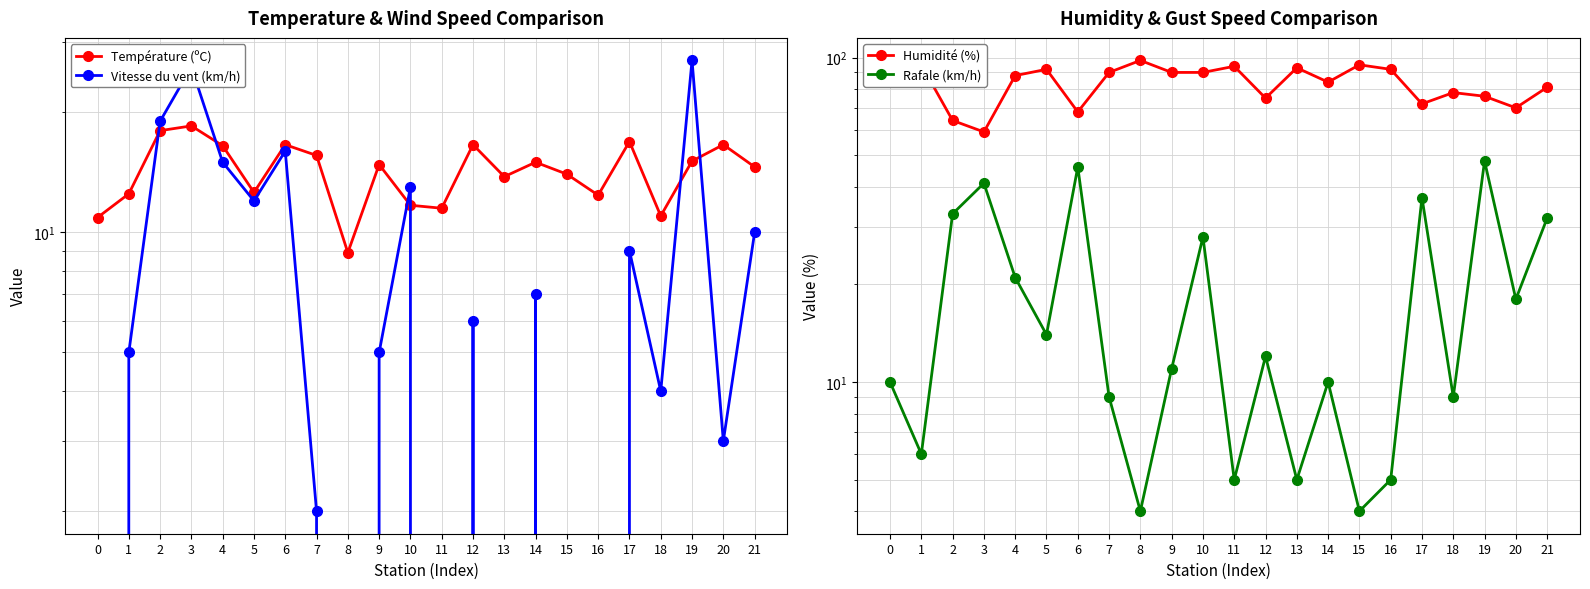

Reading left to right, transcribe all the data shown in this chart.

Température (ºC): 0=10.9	1=12.5	2=18.0	3=18.5	4=16.5	5=12.6	6=16.6	7=15.6	8=8.9	9=14.8	10=11.7	11=11.5	12=16.6	13=13.8	14=15.0	15=14.0	16=12.4	17=16.9	18=11.0	19=15.1	20=16.6	21=14.6
Vitesse du vent (km/h): 0=0.0	1=5.0	2=19.0	3=26.0	4=15.0	5=12.0	6=16.0	7=2.0	8=0.0	9=5.0	10=13.0	11=0.0	12=6.0	13=0.0	14=7.0	15=0.0	16=0.0	17=9.0	18=4.0	19=27.0	20=3.0	21=10.0
Humidité (%): 0=91.0	1=95.0	2=64.0	3=59.0	4=88.0	5=92.0	6=68.0	7=90.0	8=98.0	9=90.0	10=90.0	11=94.0	12=75.0	13=93.0	14=84.0	15=95.0	16=92.0	17=72.0	18=78.0	19=76.0	20=70.0	21=81.0
Rafale (km/h): 0=10.0	1=6.0	2=33.0	3=41.0	4=21.0	5=14.0	6=46.0	7=9.0	8=4.0	9=11.0	10=28.0	11=5.0	12=12.0	13=5.0	14=10.0	15=4.0	16=5.0	17=37.0	18=9.0	19=48.0	20=18.0	21=32.0